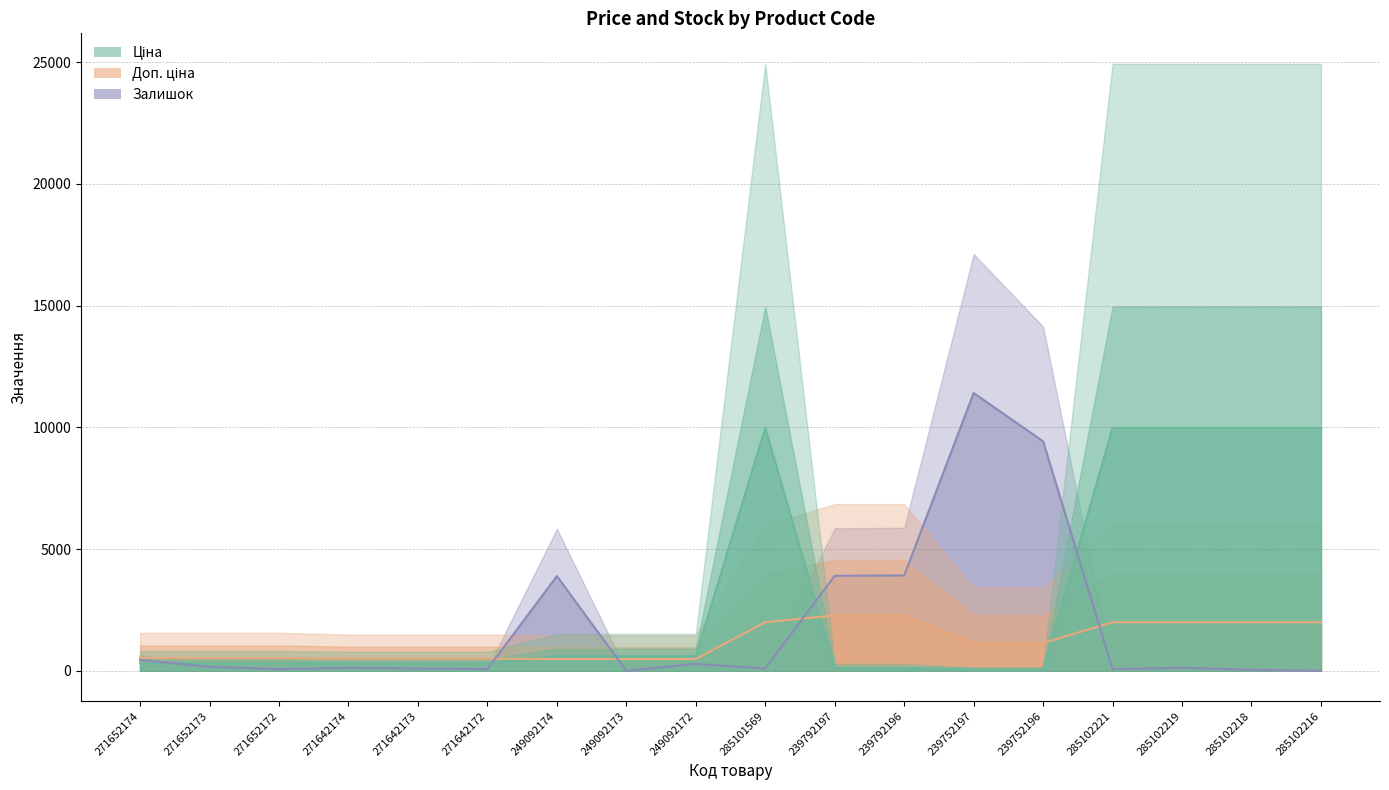

What is the average value of the Залишок (line) series?

1894.9